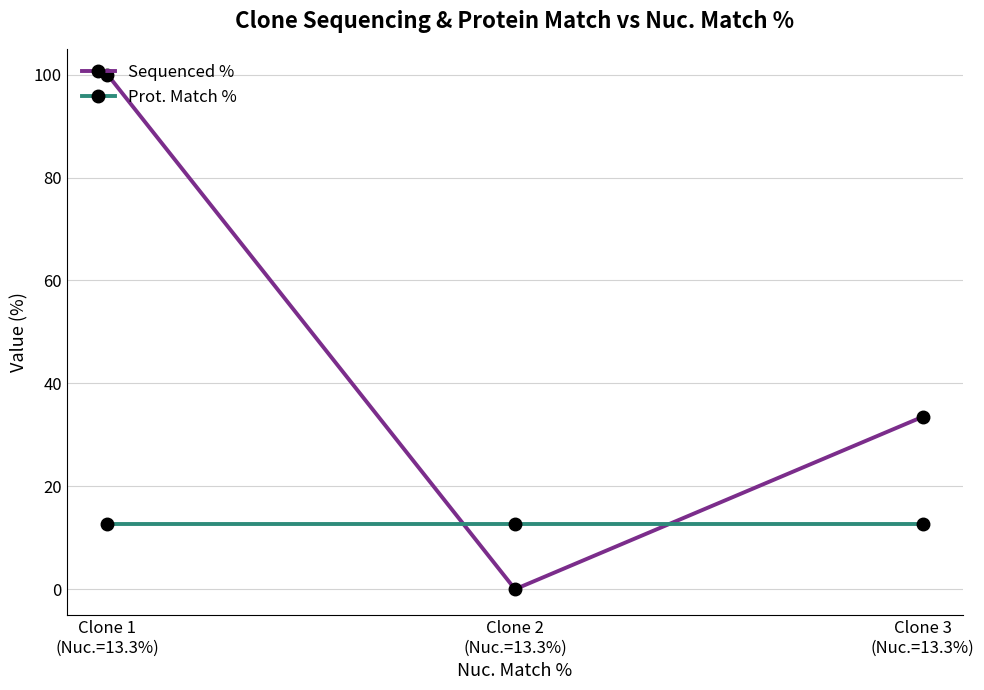

Between Clone 1
(Nuc.=13.3%) and Clone 2
(Nuc.=13.3%), which series saw the biggest shift?

Sequenced %